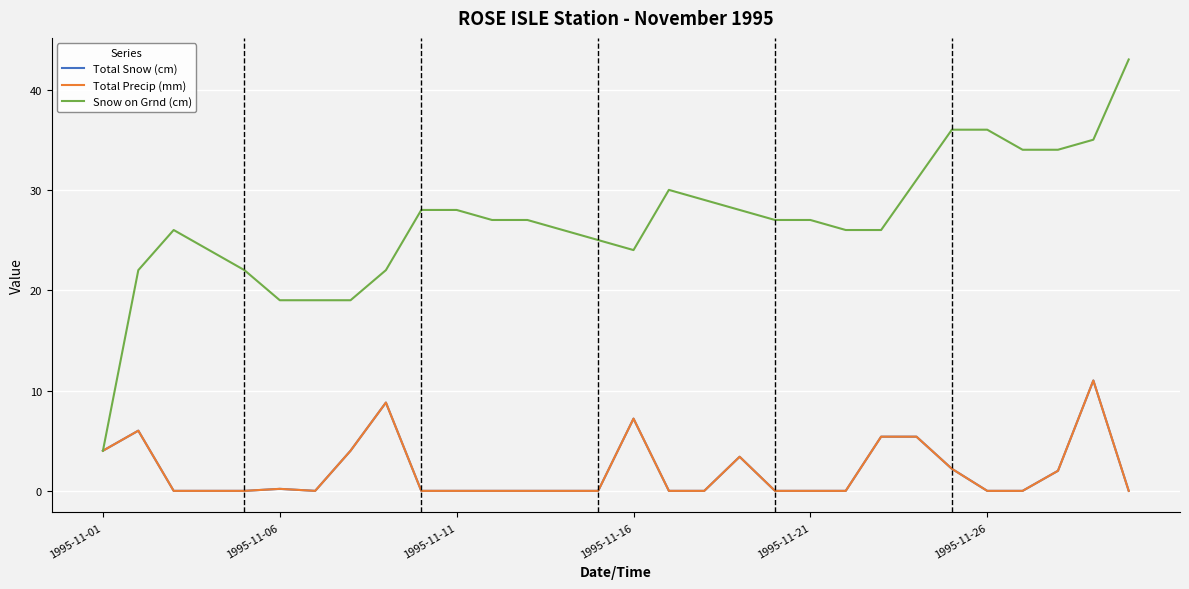

Rank the series by their maximum value, from highest to lowest.

Snow on Grnd (cm), Total Snow (cm), Total Precip (mm)